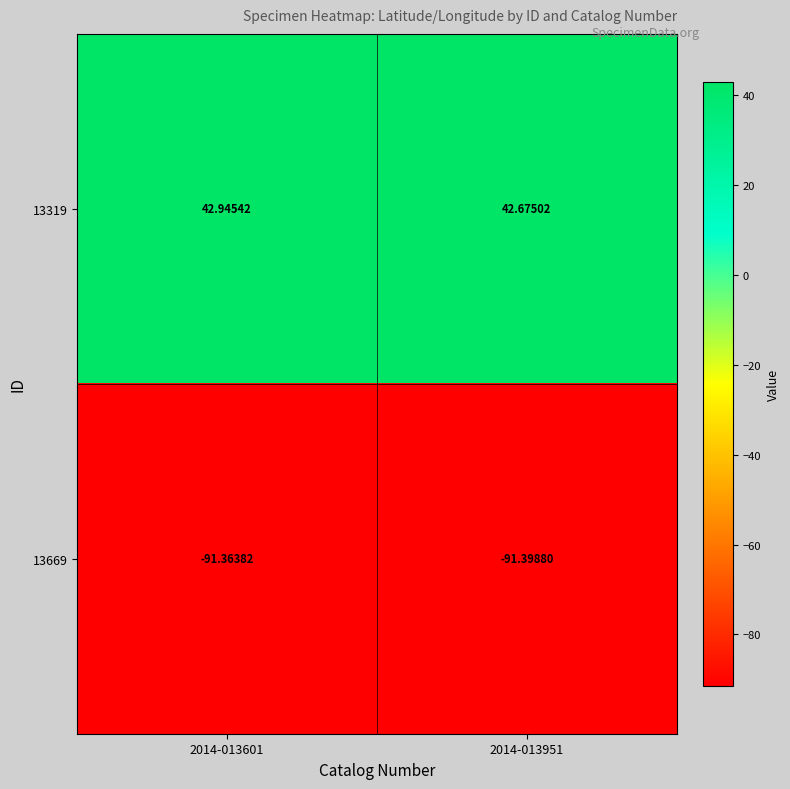

What is the total value across all series at 2014-013601?

-48.4